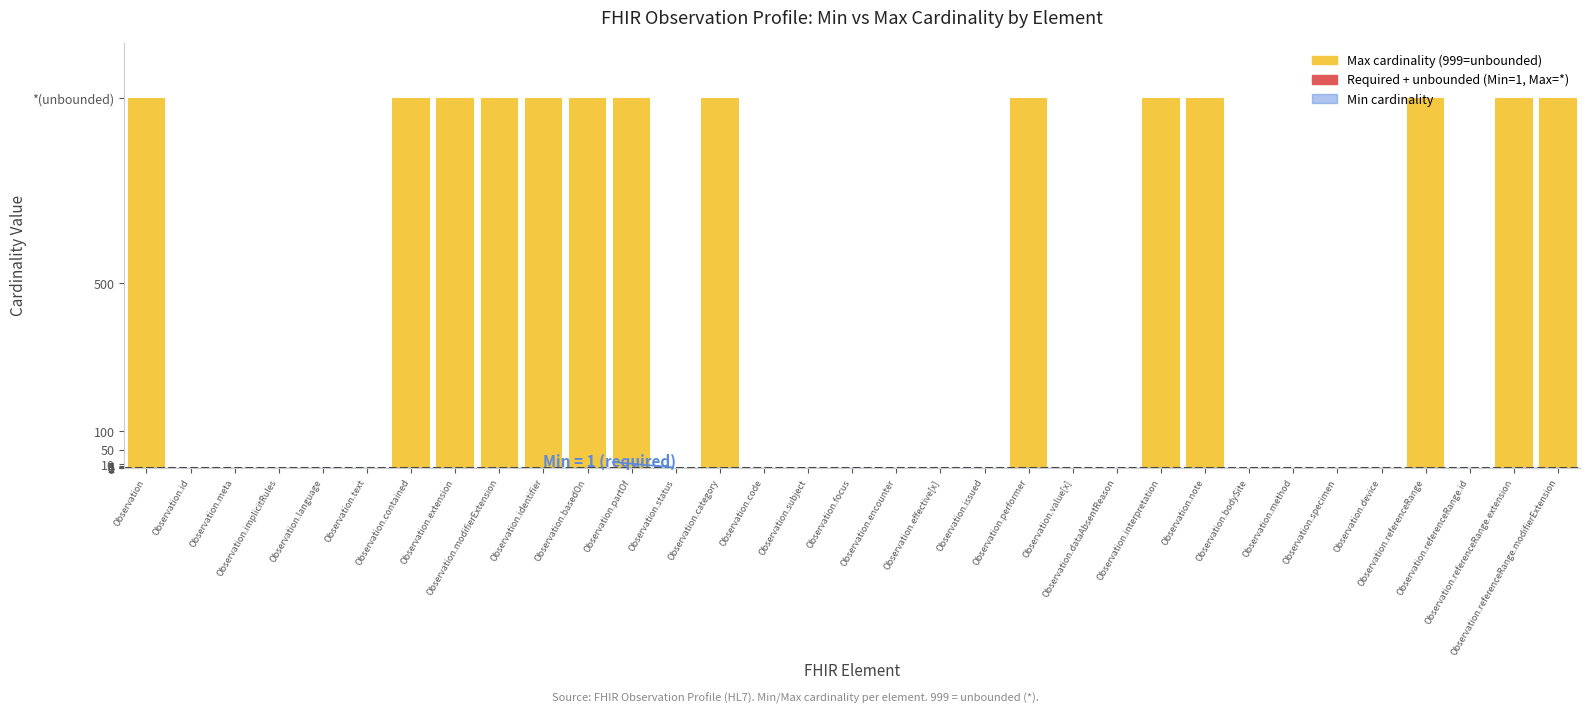

What is the difference between the maximum and minimum values?

998